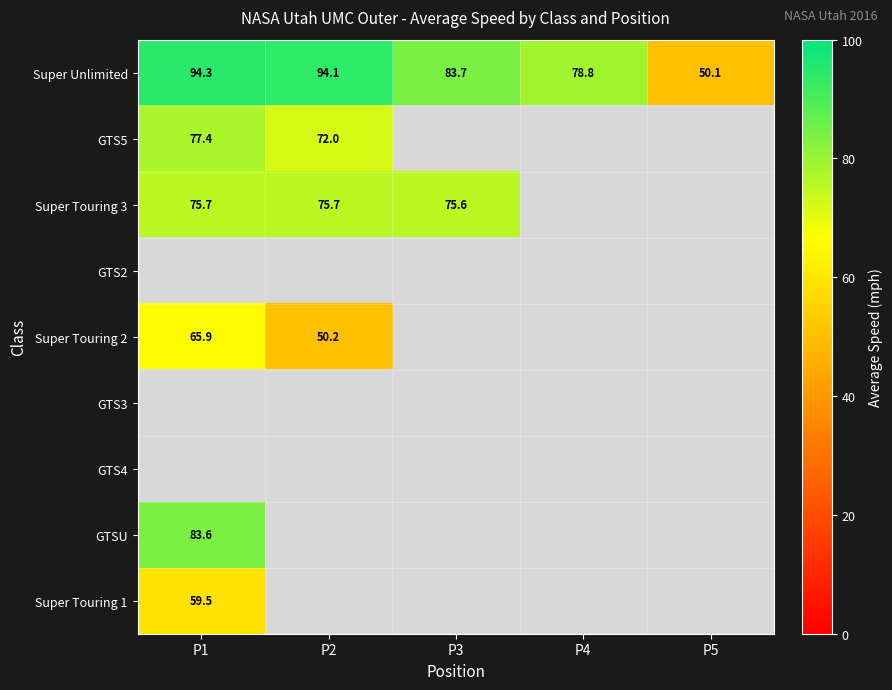

True or false: Super Unlimited has a value of 153.8 at P2.

False